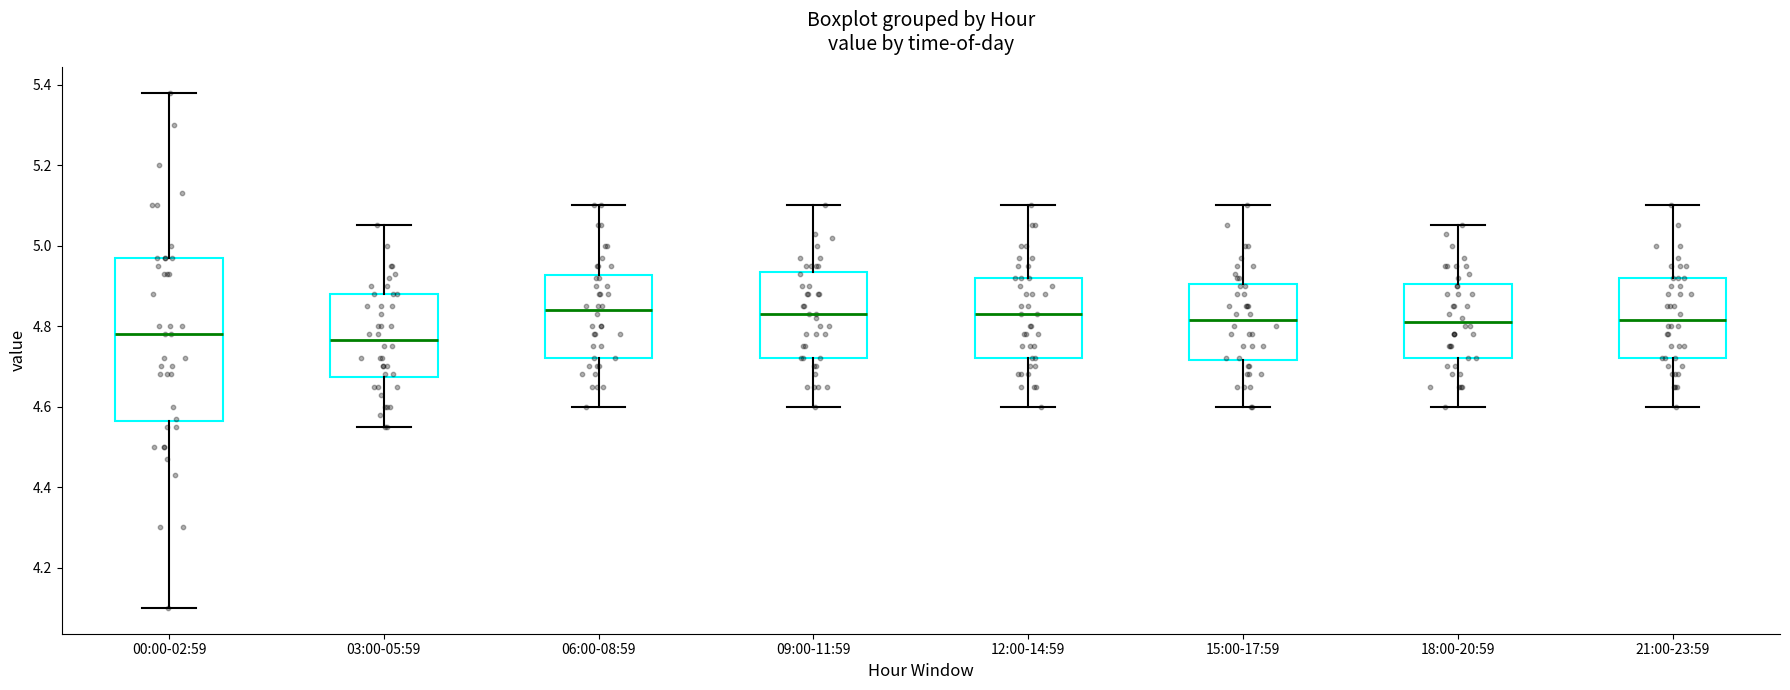

Reading left to right, transcribe this box plot: for each box, give where its median line is, the range the box spans, and where its two whiskers end, as read against the y-axis. The values are not printed on the chart, so give them approximately, as read against the axis.

00:00-02:59: median 4.78, box 4.56 to 4.98, whiskers 4.10 to 5.38
03:00-05:59: median 4.76, box 4.68 to 4.88, whiskers 4.56 to 5.06
06:00-08:59: median 4.84, box 4.72 to 4.92, whiskers 4.60 to 5.10
09:00-11:59: median 4.84, box 4.72 to 4.94, whiskers 4.60 to 5.10
12:00-14:59: median 4.84, box 4.72 to 4.92, whiskers 4.60 to 5.10
15:00-17:59: median 4.82, box 4.72 to 4.90, whiskers 4.60 to 5.10
18:00-20:59: median 4.82, box 4.72 to 4.90, whiskers 4.60 to 5.06
21:00-23:59: median 4.82, box 4.72 to 4.92, whiskers 4.60 to 5.10